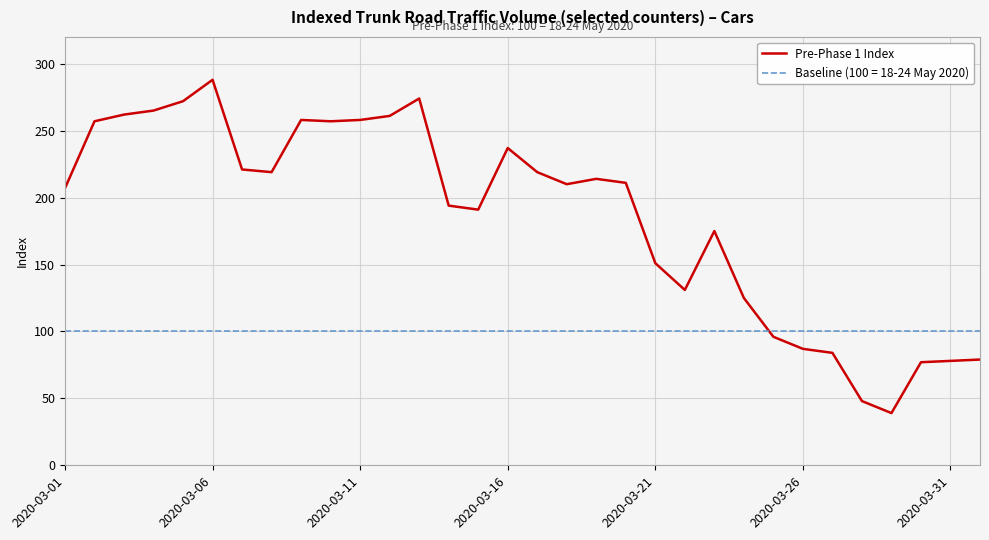

What is the minimum value shown in the chart?

39